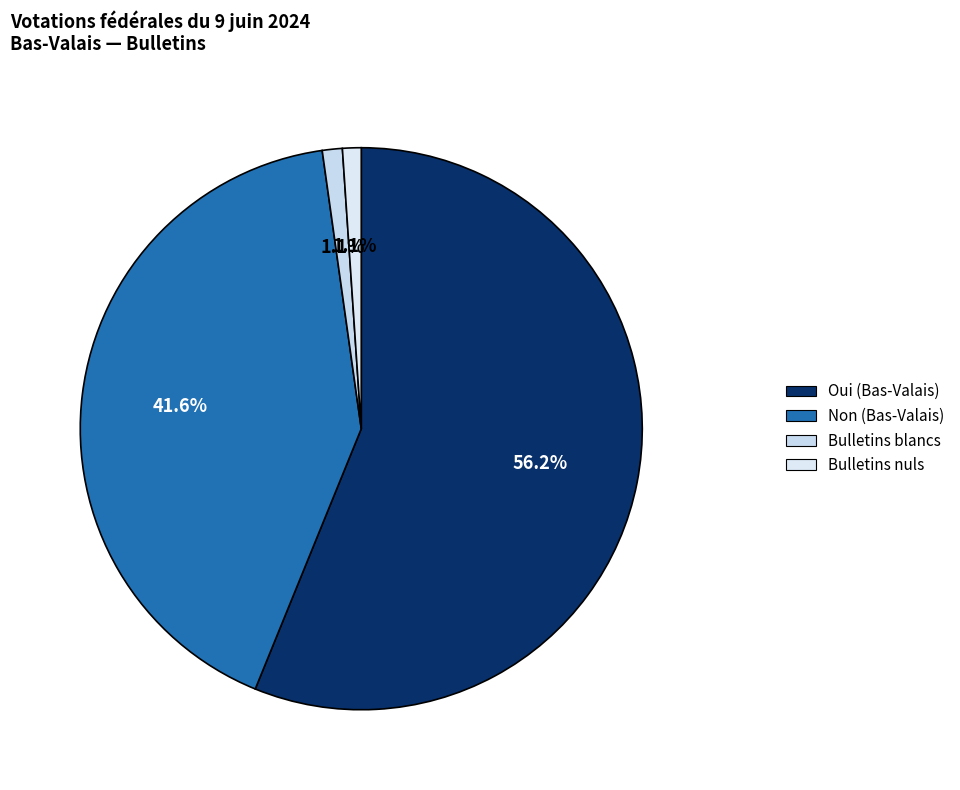

Which slice is the largest?

Oui (Bas-Valais)